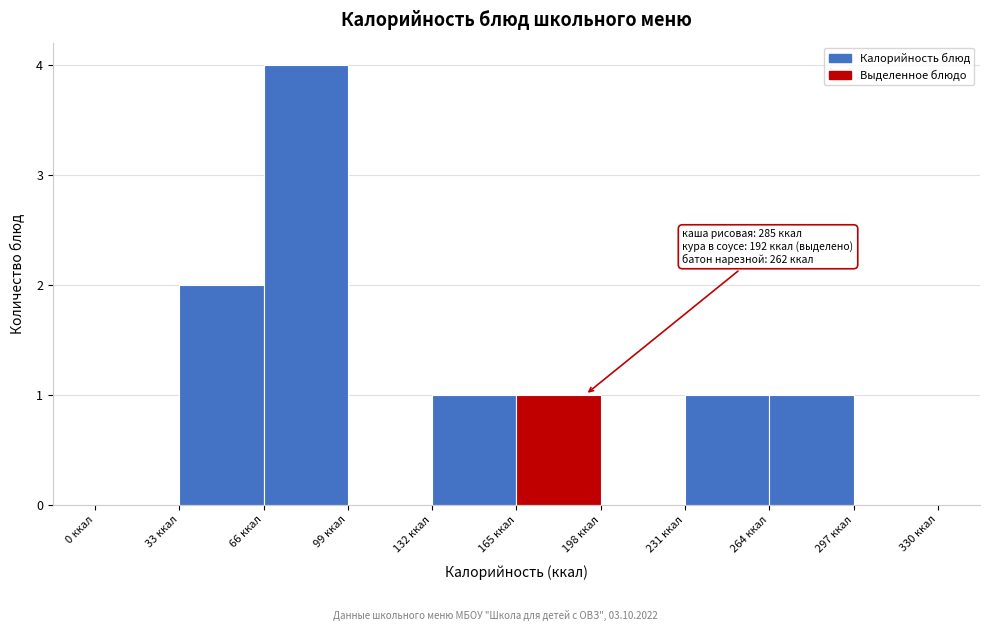

Which range on the x-axis has the tallest bar?

66 to 99